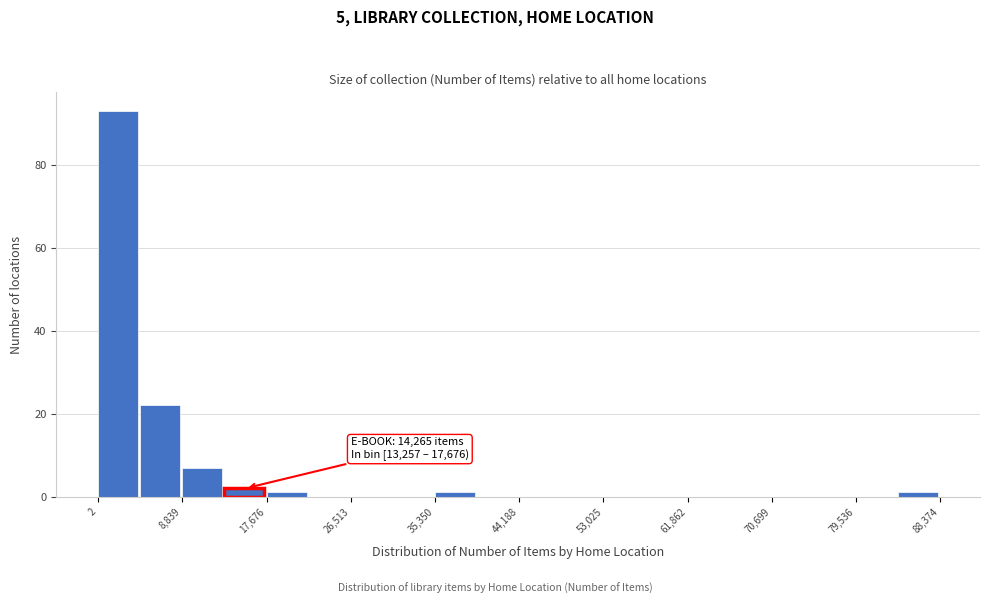

Over which range of the x-axis is the bar tallest?

0 to 4000